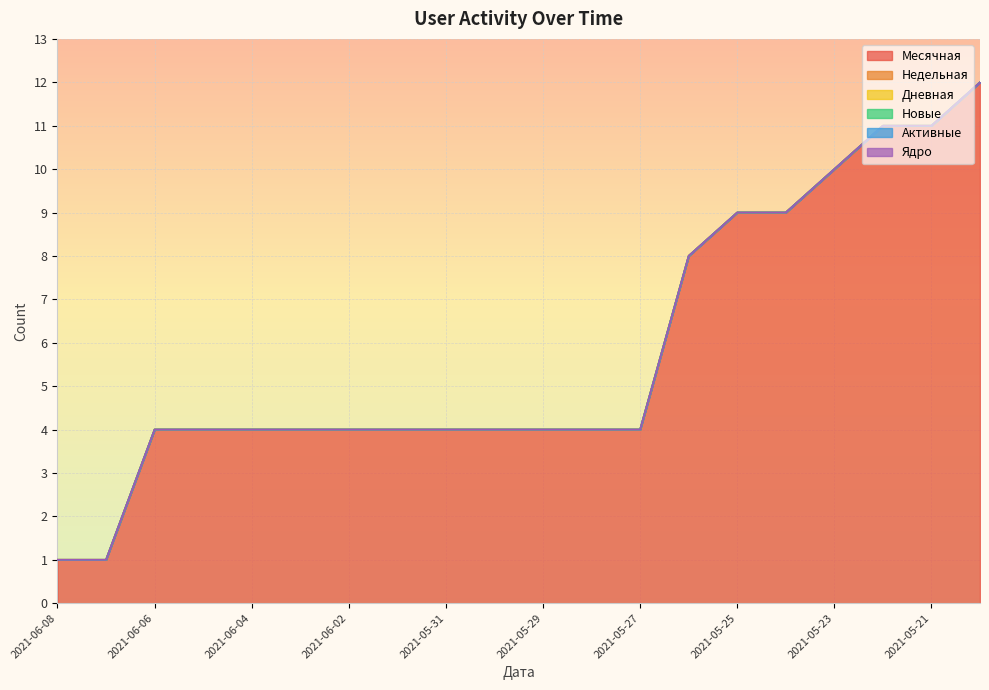

True or false: Месячная has a value of 1 at 2021-06-07.

False